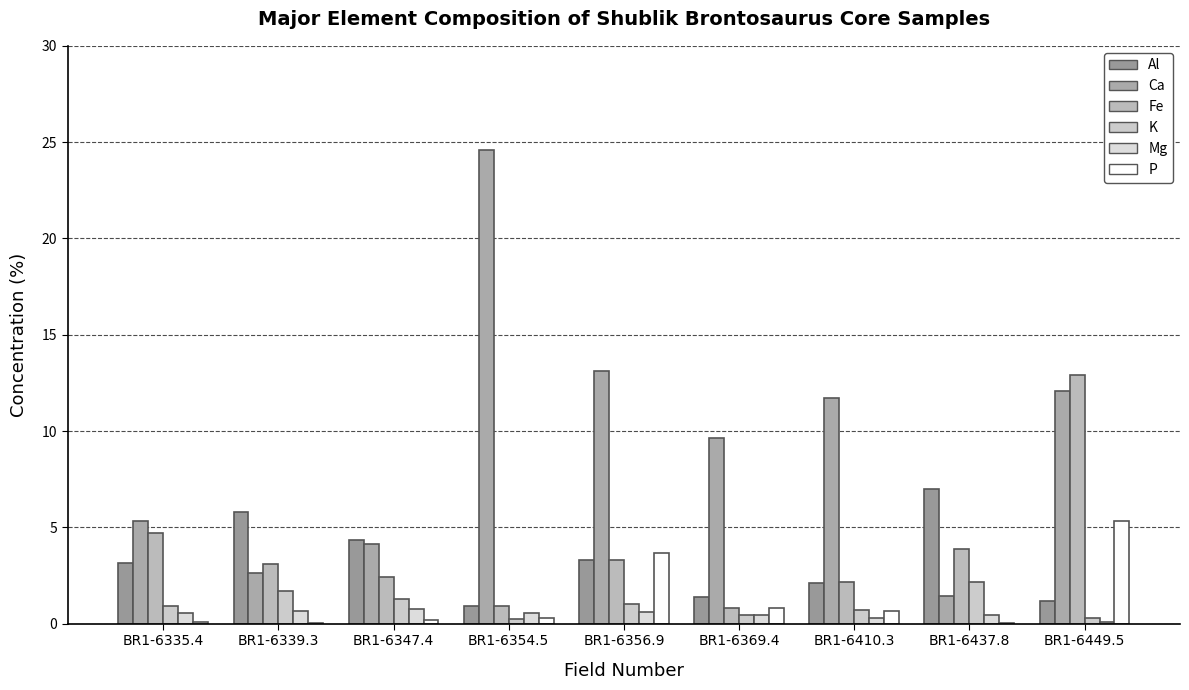

How many data points in Al are above 3?

5